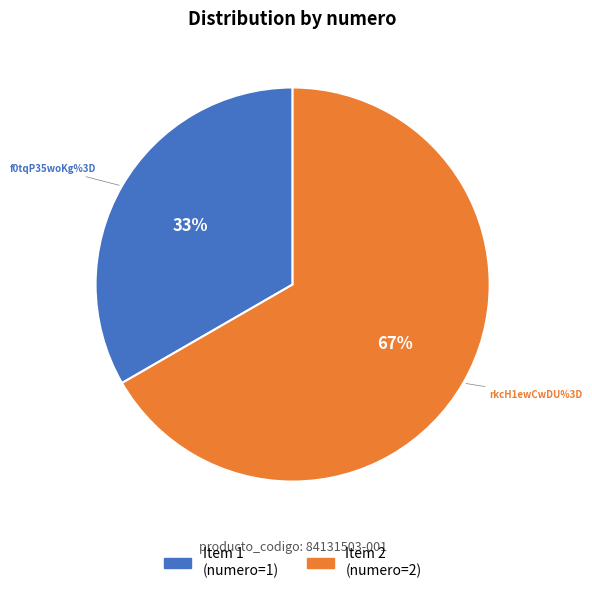

To the nearest percent, what percentage of the pie is Item 1 (numero=1)?

33%